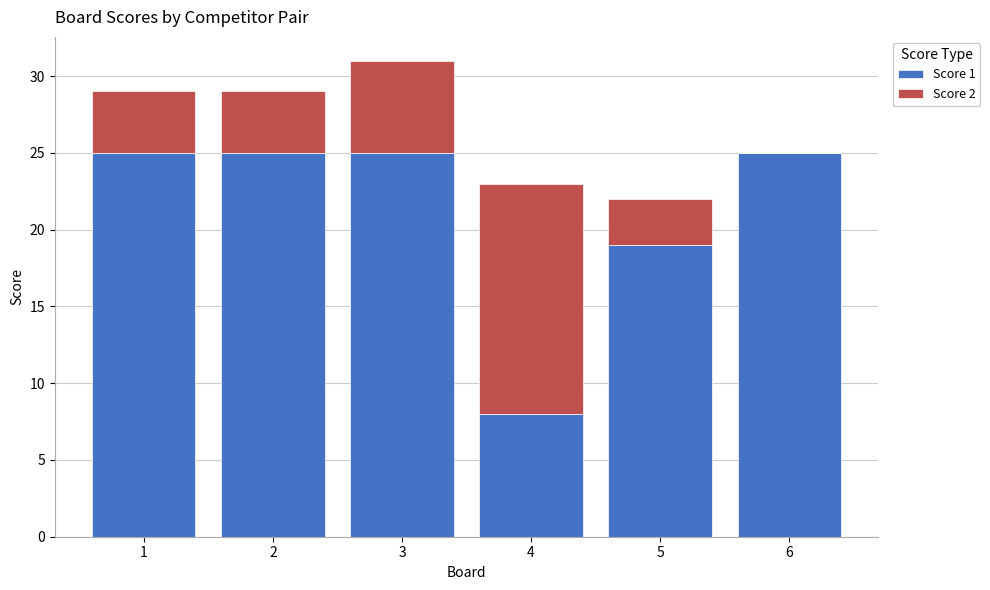

What is the sum of the Score 1 values at 5 and 2?

44